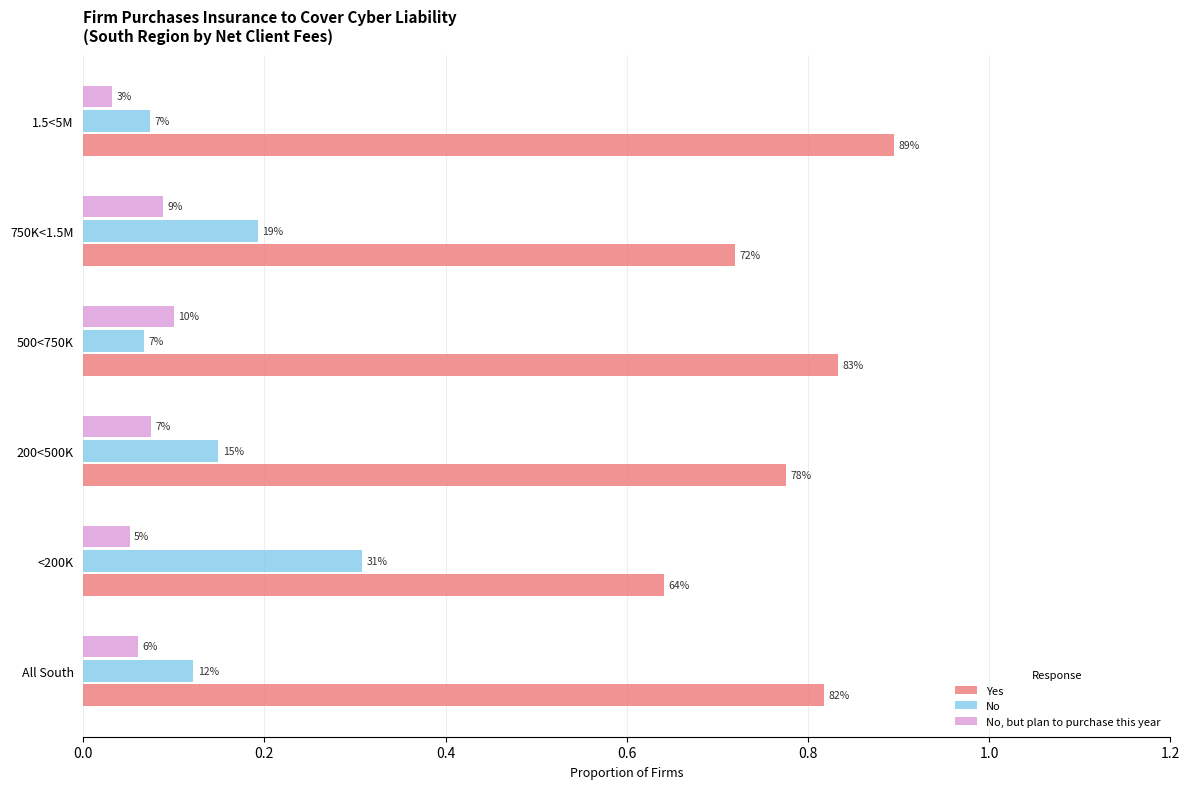

What is the difference between the maximum and minimum values in the No, but plan to purchase this year series?

0.1